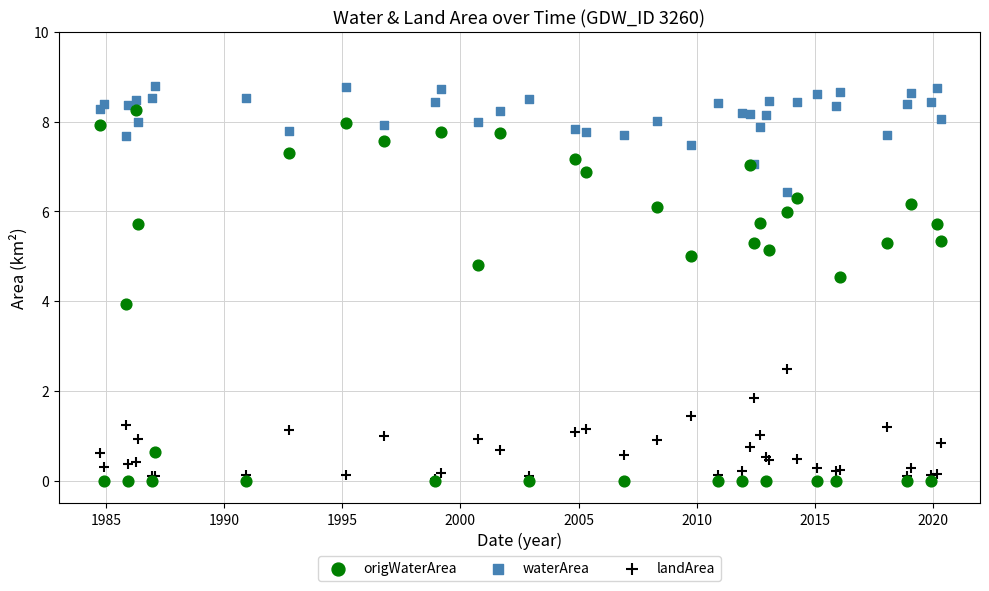

Which series reaches the maximum Y coordinate?

waterArea